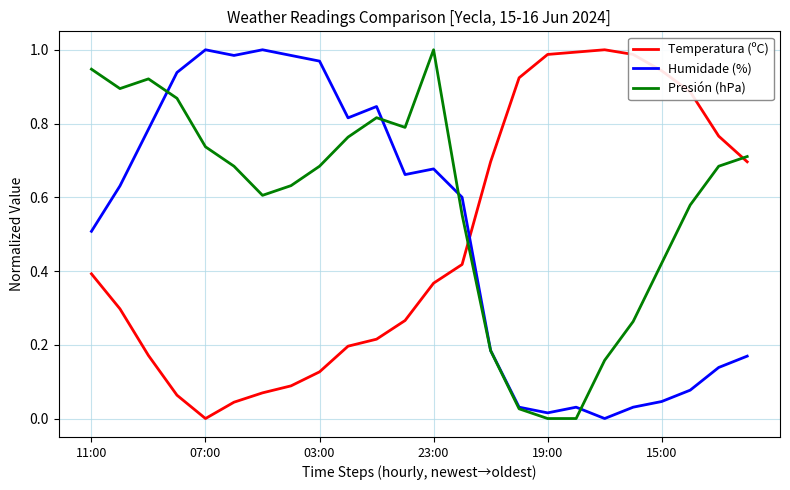

How many values in Humidade (%) are above zero?

23